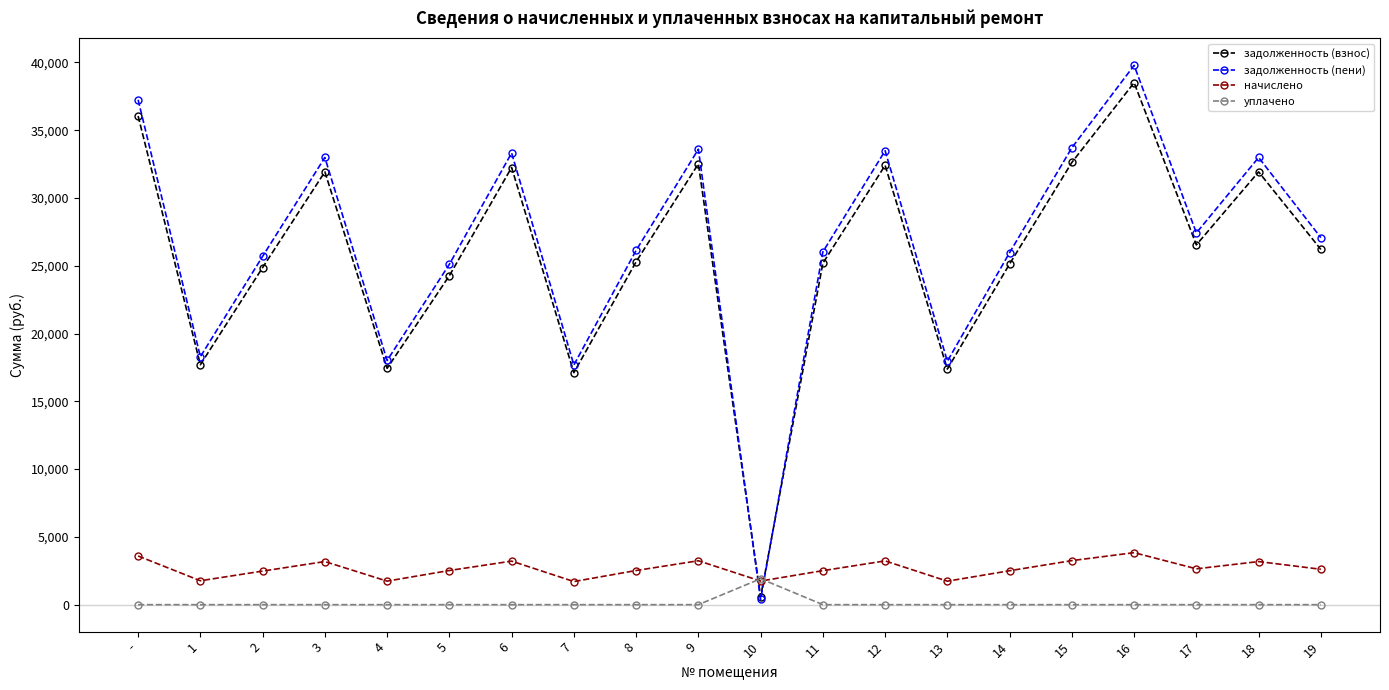

In начислено, how many points are lower than both neighbors (excluding endpoints)?

6